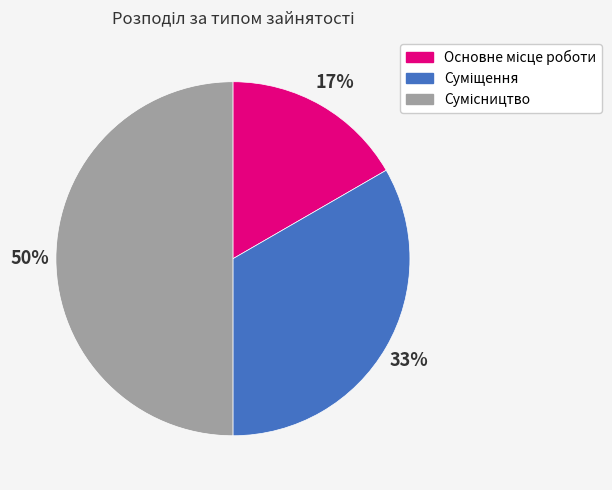

To the nearest percent, what is the difference between the largest and smallest slice percentages?

33%